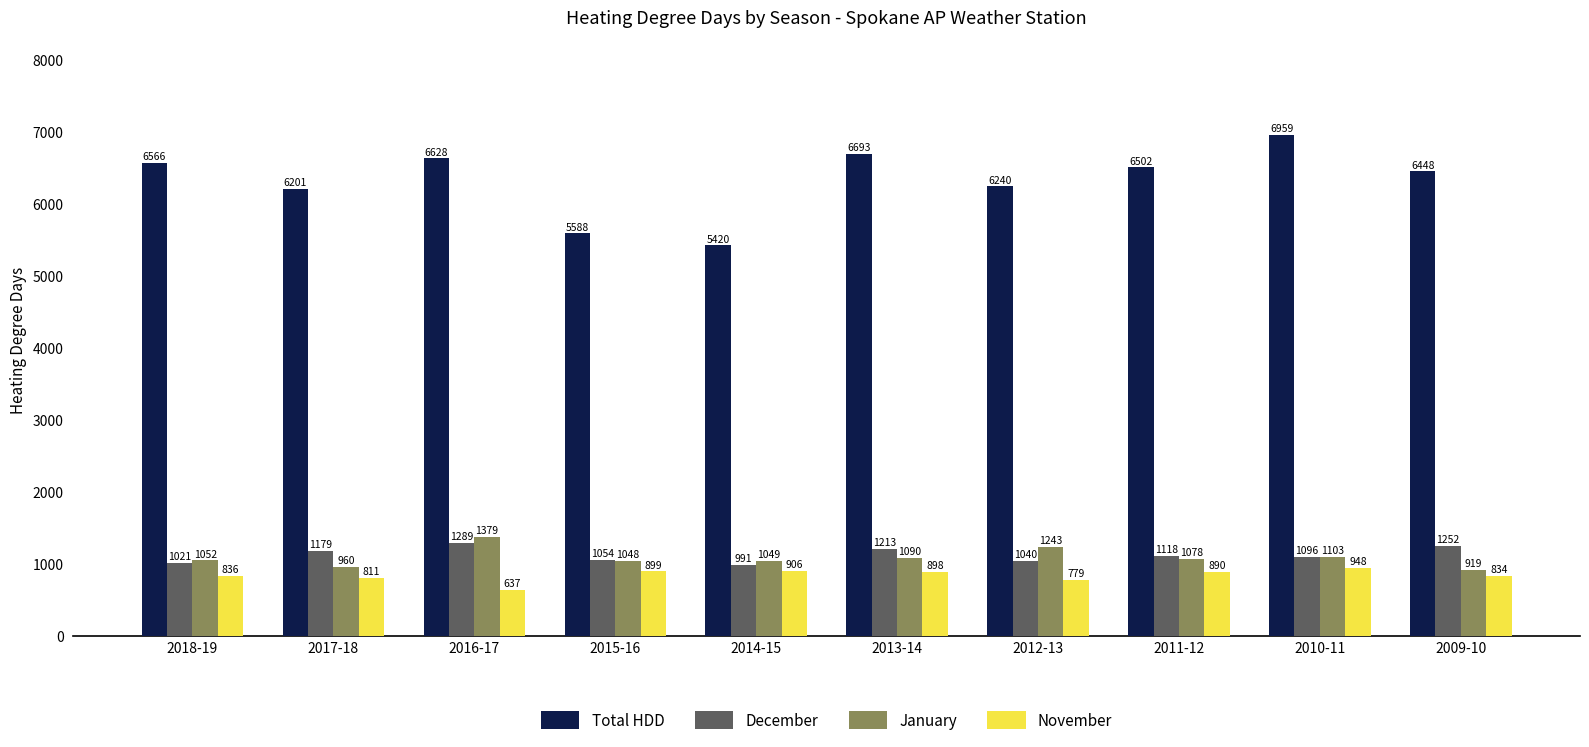

Which series has the largest range (max minus min)?

Total HDD